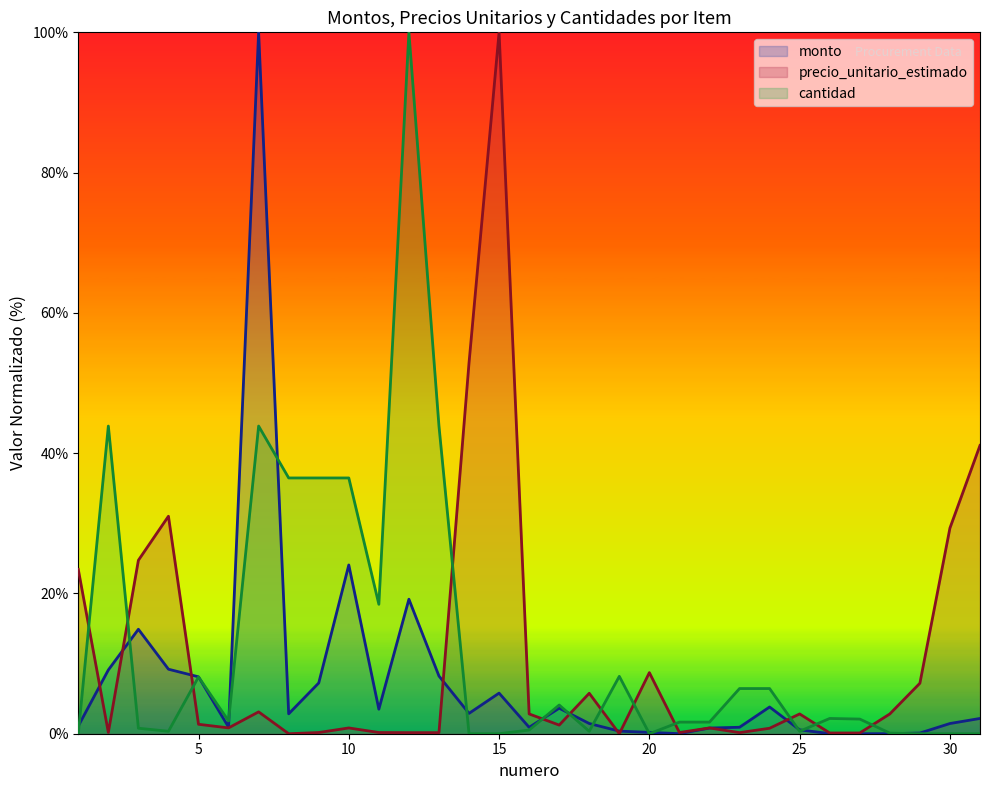

How many interior local peaks does the precio_unitario_estimado series have?

8